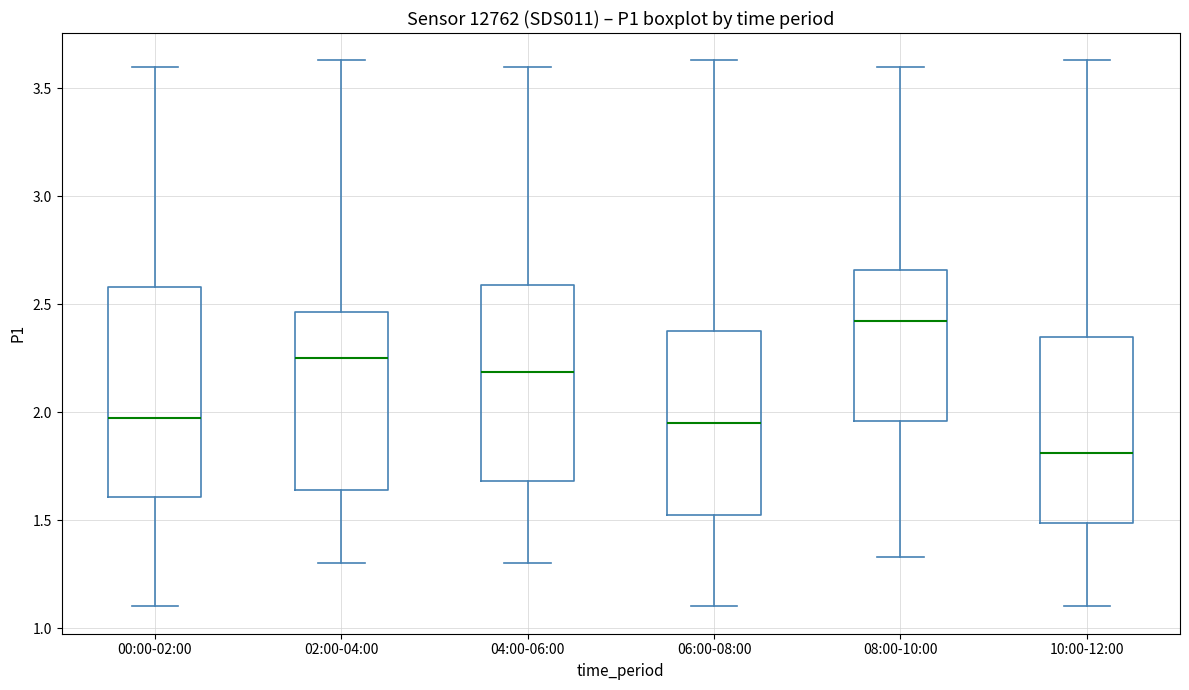

Reading left to right, transcribe this box plot: for each box, give where its median line is, the range the box spans, and where its two whiskers end, as read against the y-axis. The values are not printed on the chart, so give them approximately, as read against the axis.

00:00-02:00: median 2.00, box 1.60 to 2.60, whiskers 1.10 to 3.60
02:00-04:00: median 2.25, box 1.65 to 2.45, whiskers 1.30 to 3.65
04:00-06:00: median 2.20, box 1.70 to 2.60, whiskers 1.30 to 3.60
06:00-08:00: median 1.95, box 1.55 to 2.40, whiskers 1.10 to 3.65
08:00-10:00: median 2.40, box 1.95 to 2.65, whiskers 1.35 to 3.60
10:00-12:00: median 1.80, box 1.50 to 2.35, whiskers 1.10 to 3.65